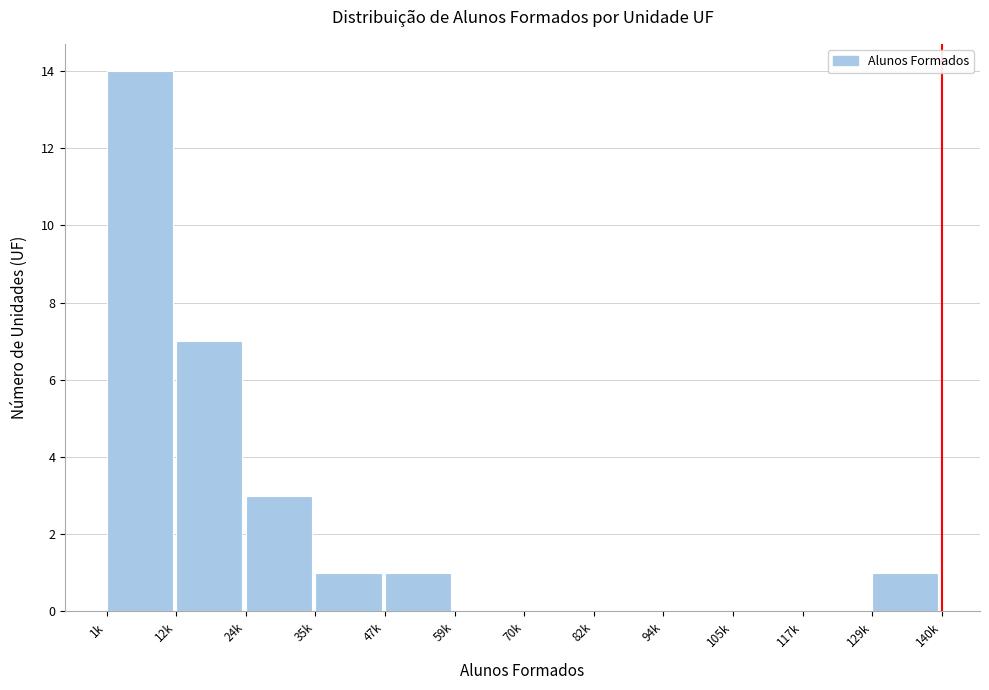

Reading left to right, extract all data points from this chart.

1k=14	12k=7	24k=3	35k=1	47k=1	59k=0	70k=0	82k=0	94k=0	105k=0	117k=0	129k=1